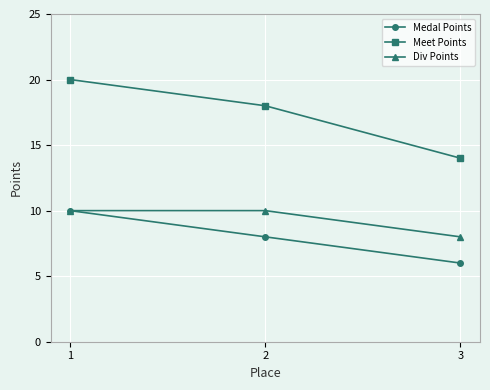

Reading left to right, what are all the values shown in this chart?

Medal Points: 1=10	2=8	3=6
Meet Points: 1=20	2=18	3=14
Div Points: 1=10	2=10	3=8